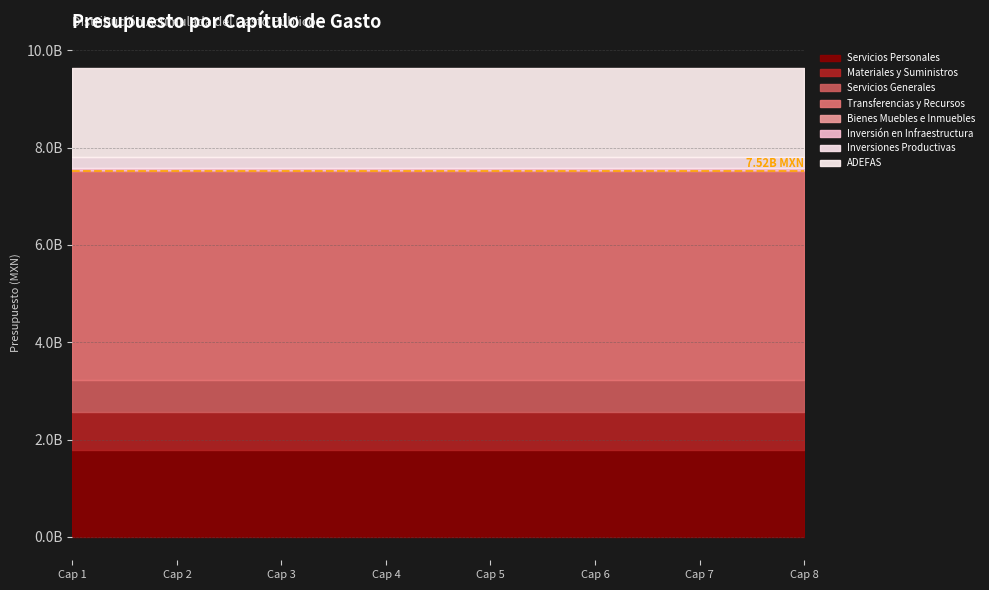

What is the greatest value displayed?

4296482486.4